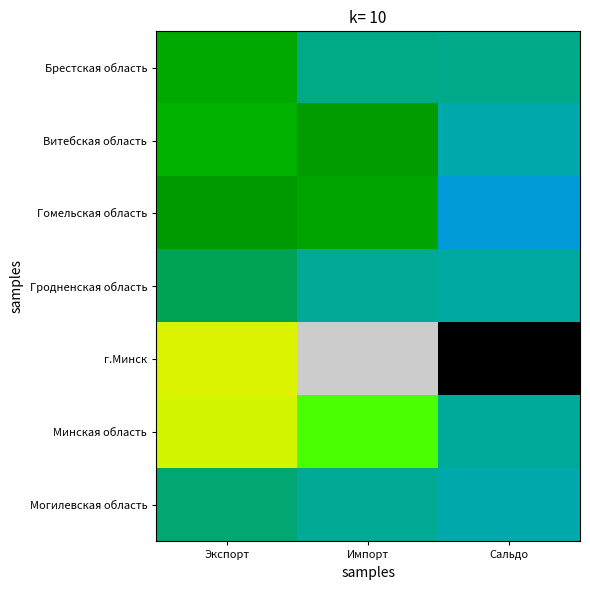

Reading right to left, what are all the values shown in this chart?

Брестская область: Сальдо=832.6	Импорт=869.4	Экспорт=1702.0
Витебская область: Сальдо=339.4	Импорт=1479.2	Экспорт=1818.6
Гомельская область: Сальдо=-163.5	Импорт=1608.5	Экспорт=1445.0
Гродненская область: Сальдо=465.6	Импорт=649.4	Экспорт=1115.0
г.Минск: Сальдо=-3521.1	Импорт=7495.8	Экспорт=3974.7
Минская область: Сальдо=606.6	Импорт=3278.4	Экспорт=3885.0
Могилевская область: Сальдо=313.6	Импорт=658.5	Экспорт=972.1